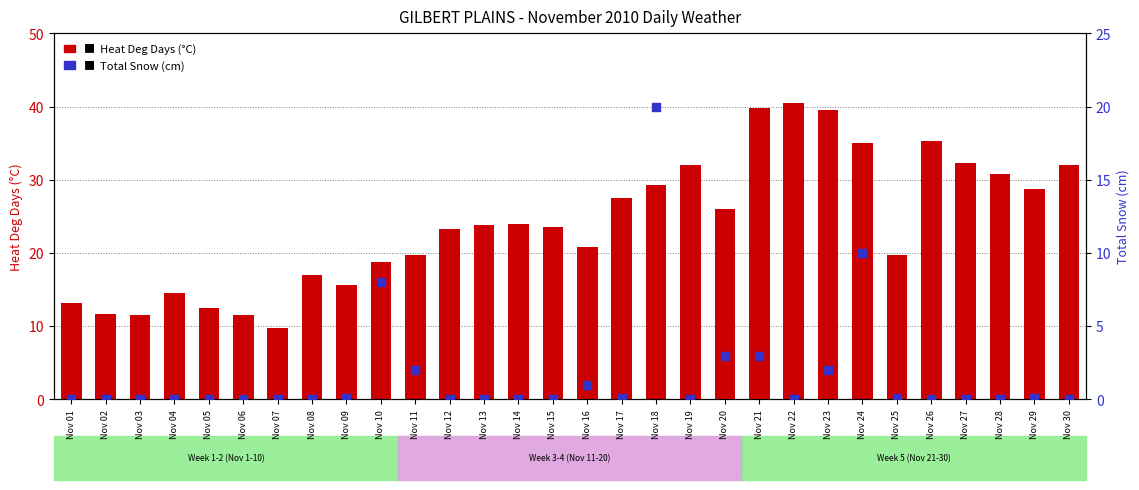

Which series has the largest total across all categories?

Heat Deg Days (C)